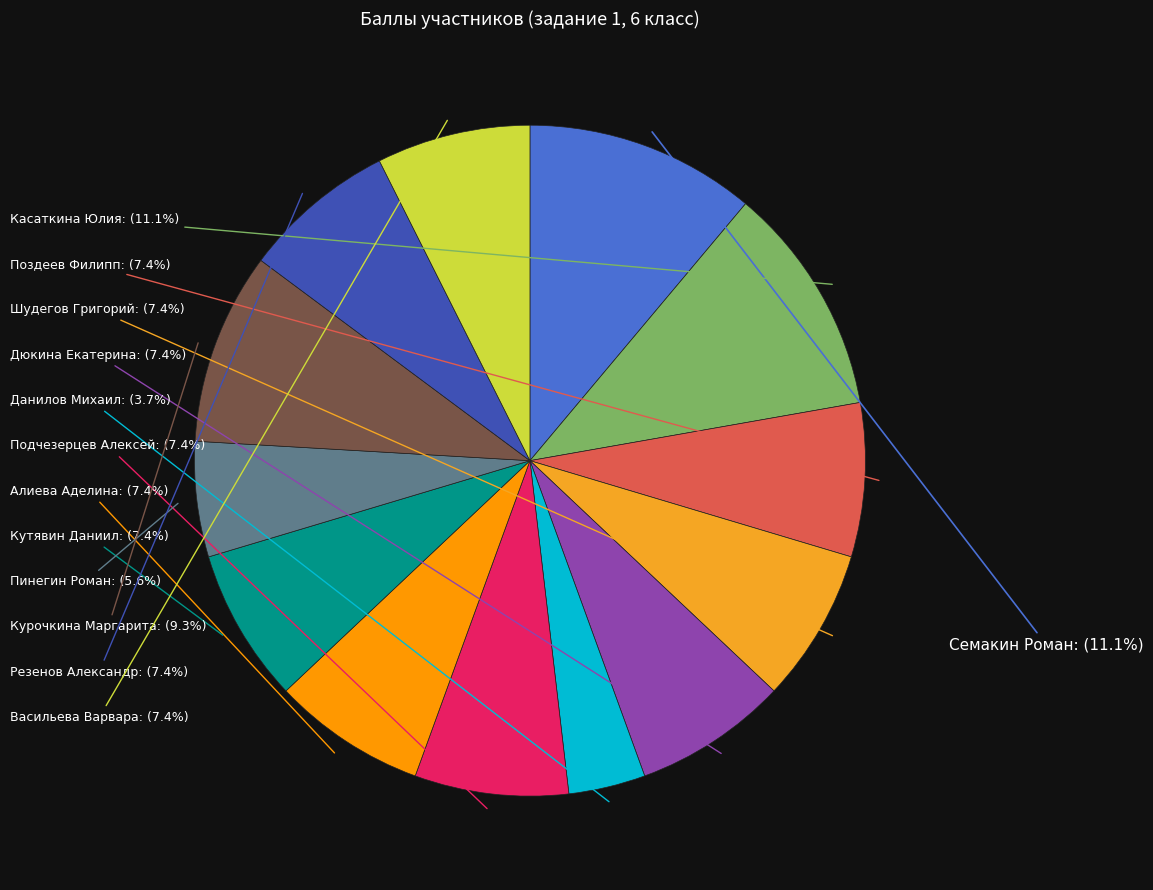

Between Алиева Аделина and Курочкина Маргарита, which is larger?

Курочкина Маргарита